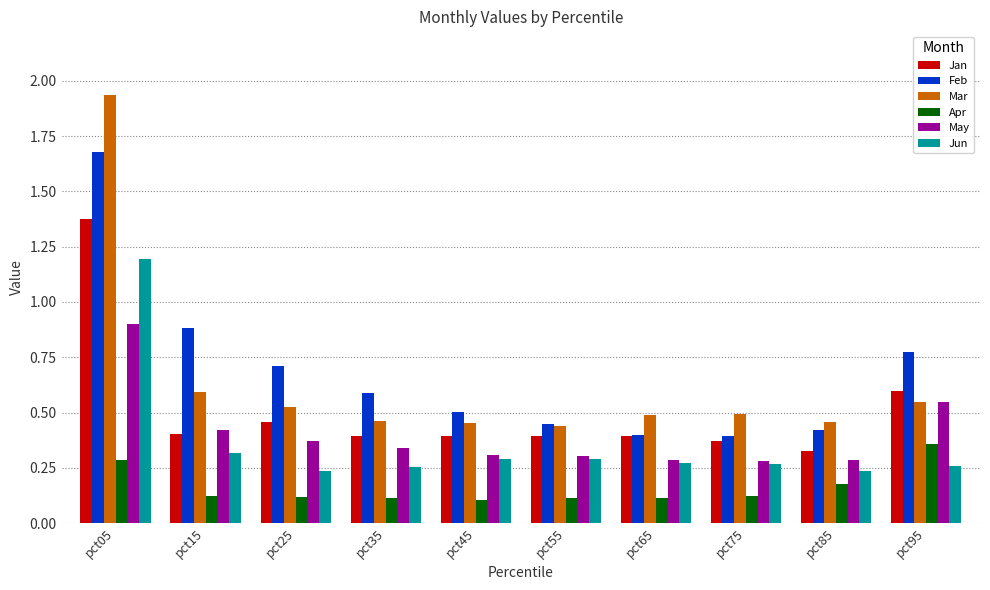

What is the total value across all series at pct25?

2.4